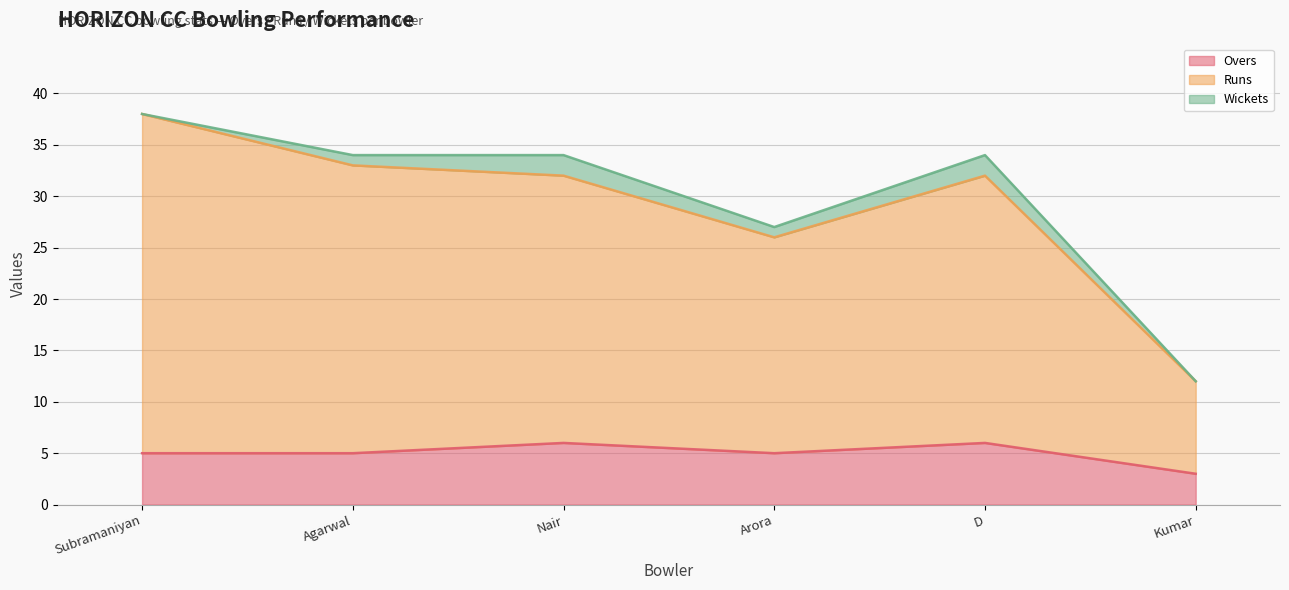

What are all the series names shown in the legend?

Overs, Runs, Wickets